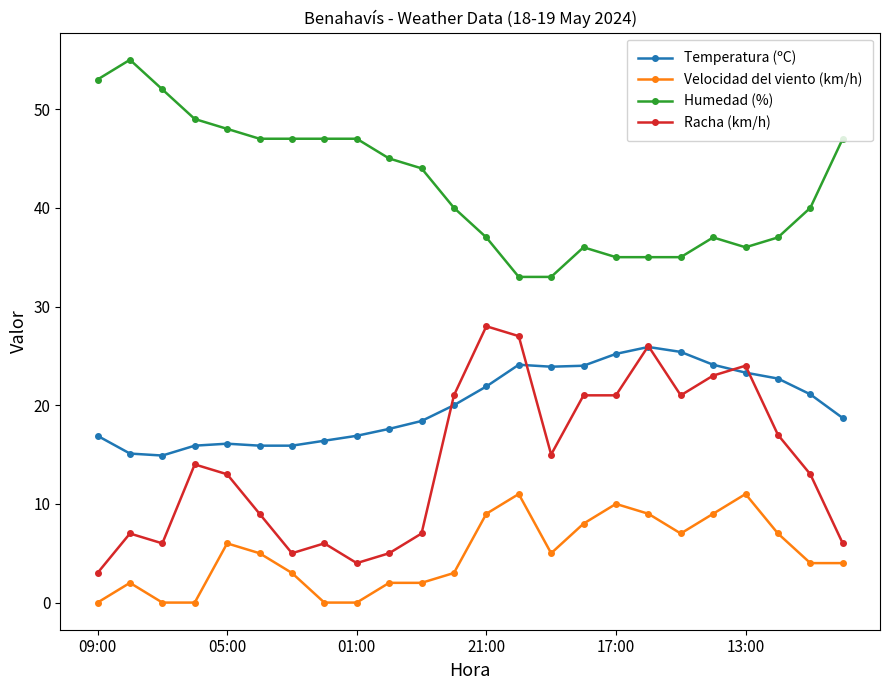

What is the difference between the maximum and minimum values in the Humedad (%) series?

22.0